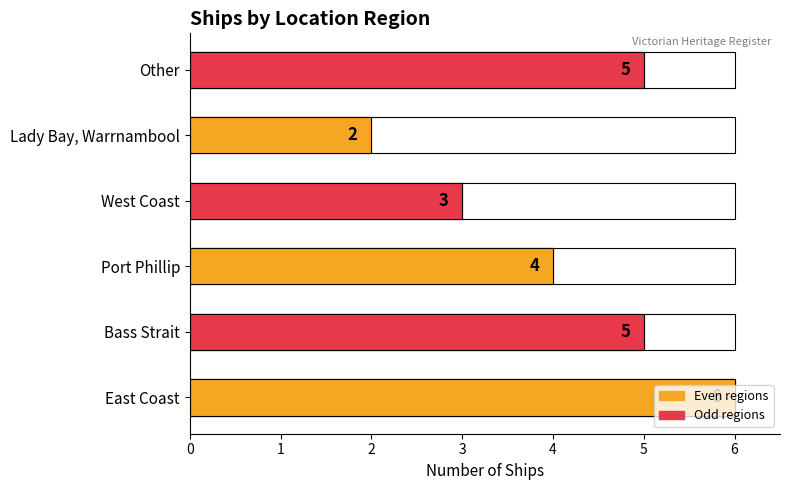

Rank the categories by value from lowest to highest.

4, 3, 2, 1, 5, 0